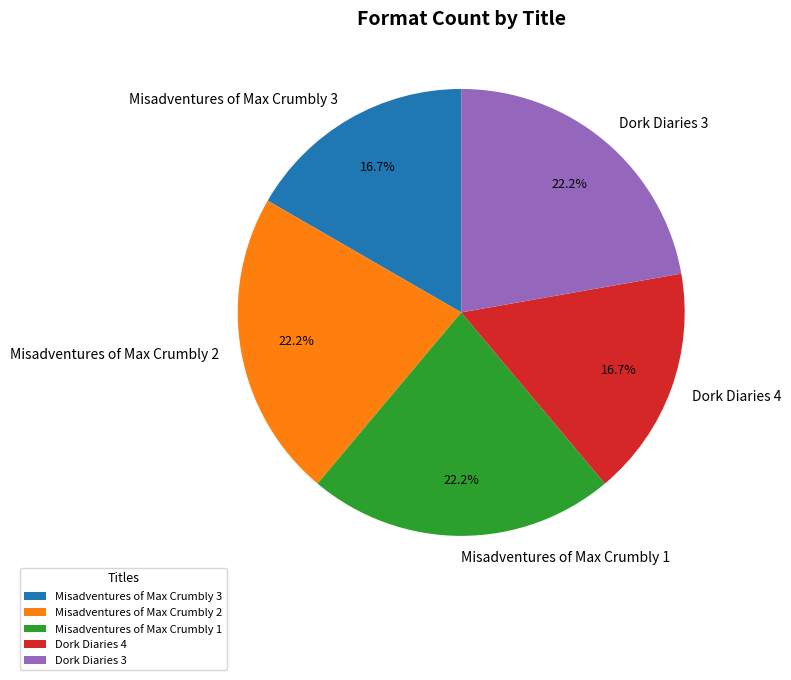

Between Misadventures of Max Crumbly 1 and Misadventures of Max Crumbly 3, which is larger?

Misadventures of Max Crumbly 1